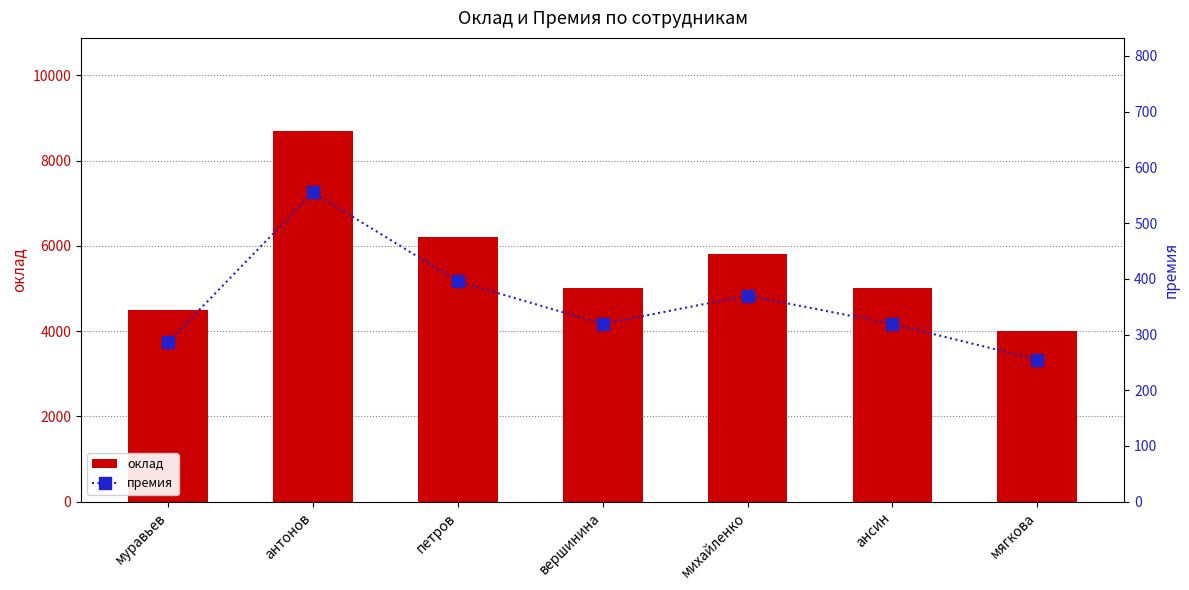

The value of оклад at муравьев is 6120. True or false?

False